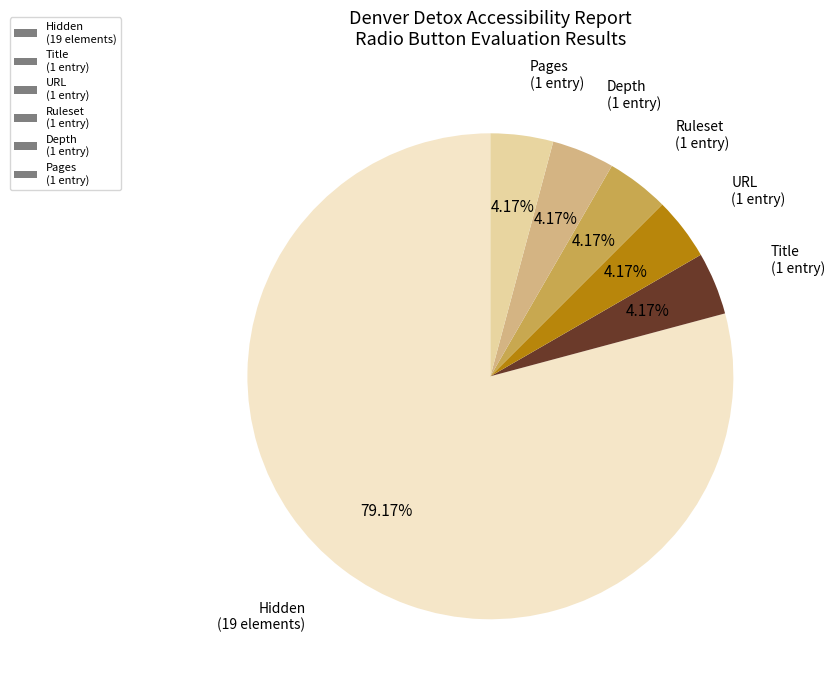

Does Hidden (19 elements) account for over 50% of the chart?

Yes